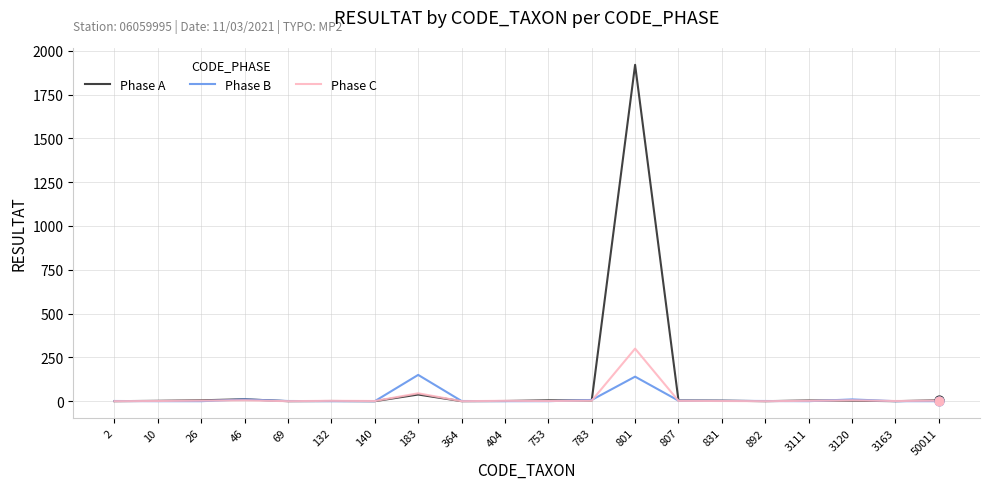

At which category is the sum across all series the highest?

801